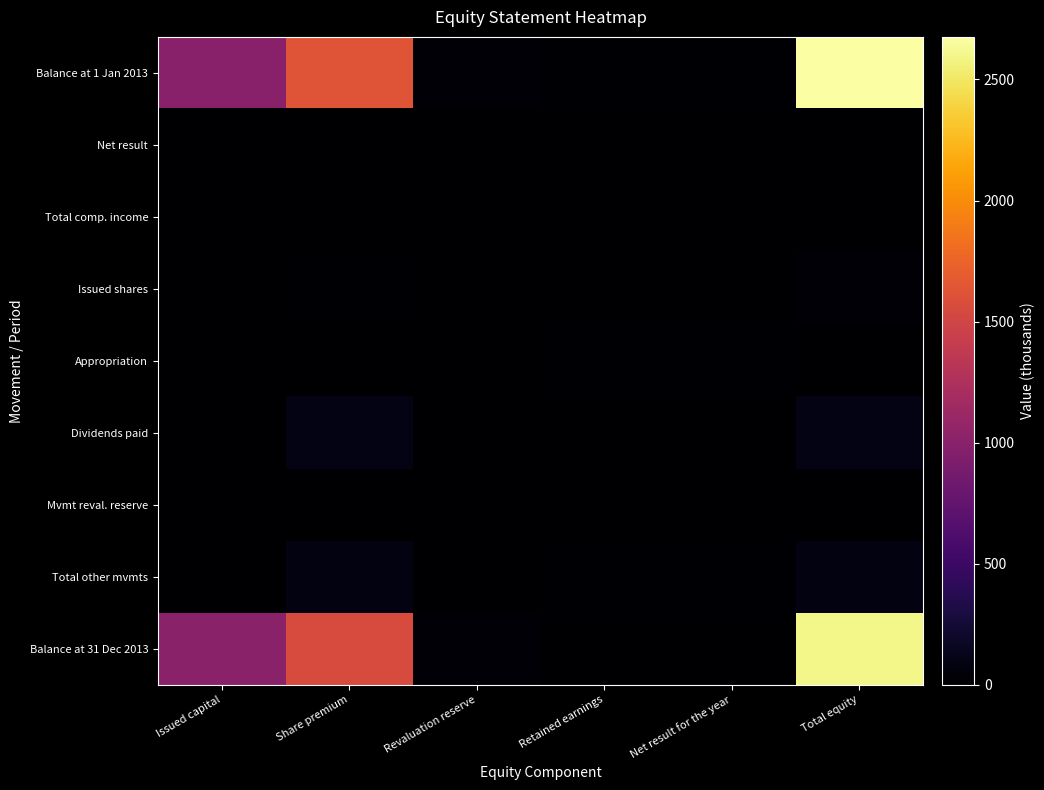

Reading left to right, transcribe all the data shown in this chart.

Balance at 1 Jan 2013: Issued capital=1000.0	Share premium=1637.9	Revaluation reserve=37.8	Retained earnings=18.8	Net result for the year=18.8	Total equity=2675.7
Net result: Issued capital=0.0	Share premium=0.0	Revaluation reserve=0.0	Retained earnings=0.0	Net result for the year=0.9	Total equity=0.9
Total comp. income: Issued capital=0.0	Share premium=0.0	Revaluation reserve=0.0	Retained earnings=0.0	Net result for the year=0.9	Total equity=0.9
Issued shares: Issued capital=10.4	Share premium=17.1	Revaluation reserve=0.0	Retained earnings=0.0	Net result for the year=0.0	Total equity=27.5
Appropriation: Issued capital=0.0	Share premium=0.0	Revaluation reserve=0.0	Retained earnings=18.8	Net result for the year=18.8	Total equity=0.0
Dividends paid: Issued capital=0.0	Share premium=94.5	Revaluation reserve=0.0	Retained earnings=8.2	Net result for the year=0.0	Total equity=102.6
Mvmt reval. reserve: Issued capital=0.0	Share premium=0.0	Revaluation reserve=9.1	Retained earnings=9.1	Net result for the year=0.0	Total equity=0.0
Total other mvmts: Issued capital=10.4	Share premium=77.3	Revaluation reserve=9.1	Retained earnings=19.7	Net result for the year=18.8	Total equity=75.1
Balance at 31 Dec 2013: Issued capital=1010.4	Share premium=1560.5	Revaluation reserve=28.7	Retained earnings=0.9	Net result for the year=0.9	Total equity=2599.6